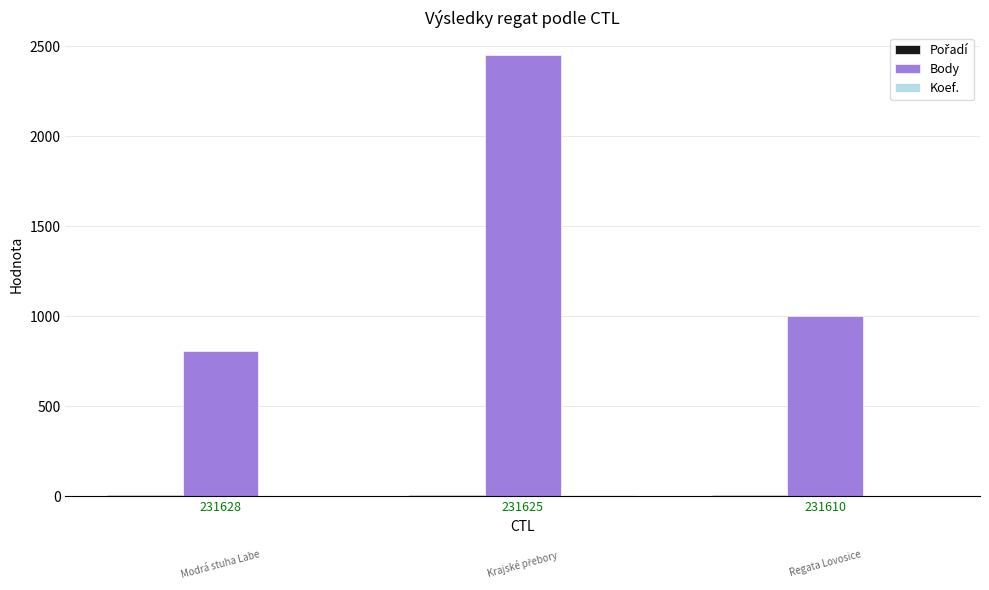

Where is Body nearest to the value 1628?

231610